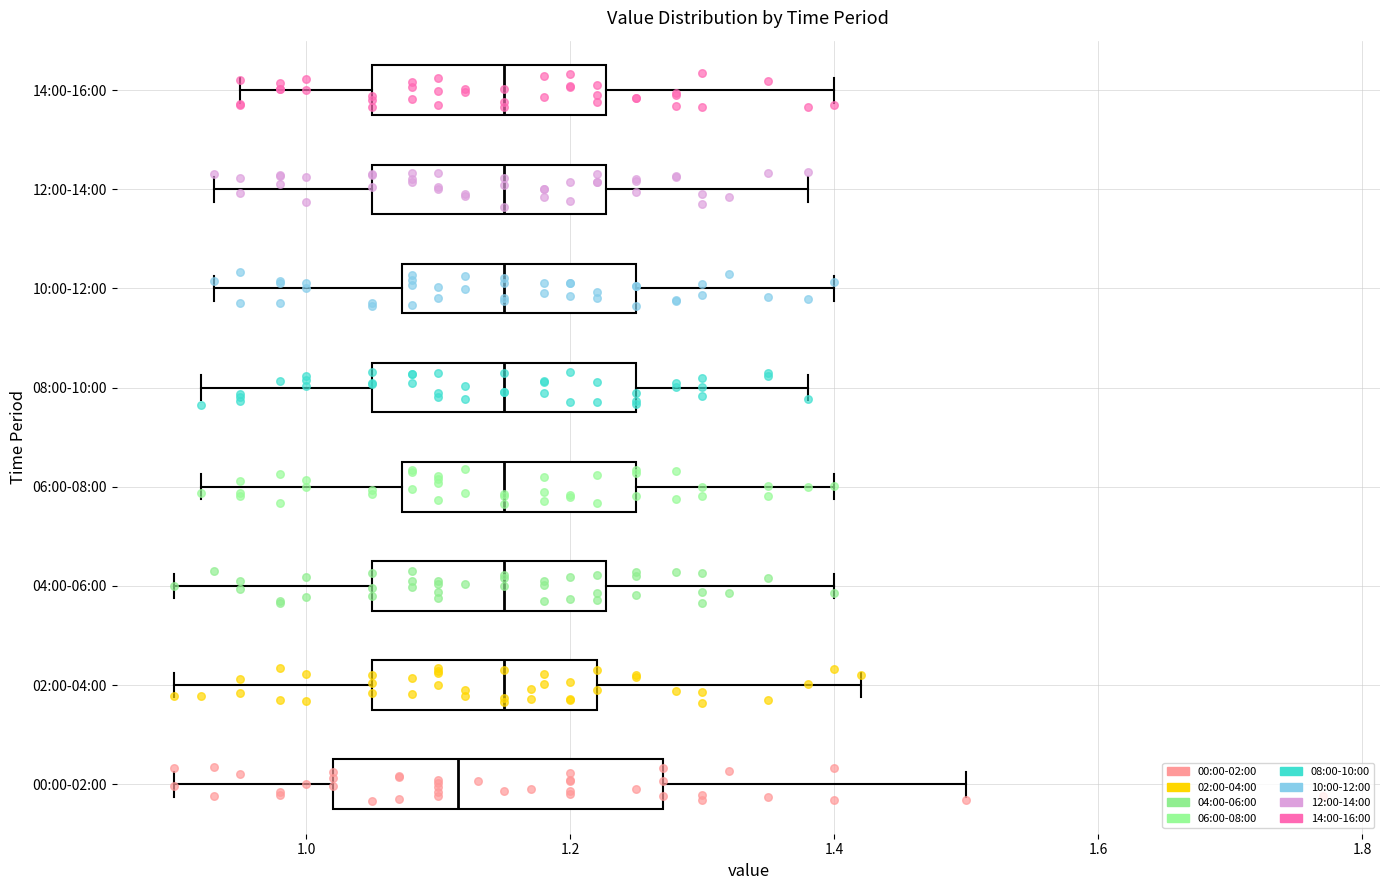

Where does the median line of the box for 10:00-12:00 sit on the x-axis? The values are not printed on the chart, so give them approximately, as read against the axis.

1.16